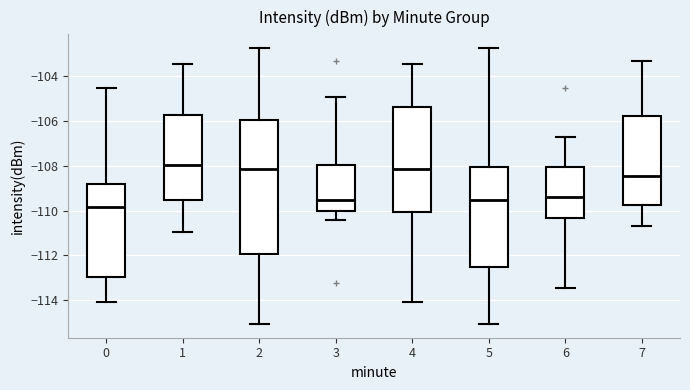

Reading left to right, read every box against the y-axis: the position of its median line, the range the box covers, and the ends of its whiskers. The values are not printed on the chart, so give them approximately, as read against the axis.

0: median -109.8, box -113.0 to -108.8, whiskers -114.0 to -104.6
1: median -108.0, box -109.6 to -105.8, whiskers -111.0 to -103.4
2: median -108.2, box -112.0 to -106.0, whiskers -115.0 to -102.8
3: median -109.6, box -110.0 to -108.0, whiskers -110.4 to -105.0
4: median -108.2, box -110.0 to -105.4, whiskers -114.0 to -103.4
5: median -109.6, box -112.6 to -108.0, whiskers -115.0 to -102.8
6: median -109.4, box -110.4 to -108.0, whiskers -113.4 to -106.8
7: median -108.4, box -109.8 to -105.8, whiskers -110.8 to -103.4